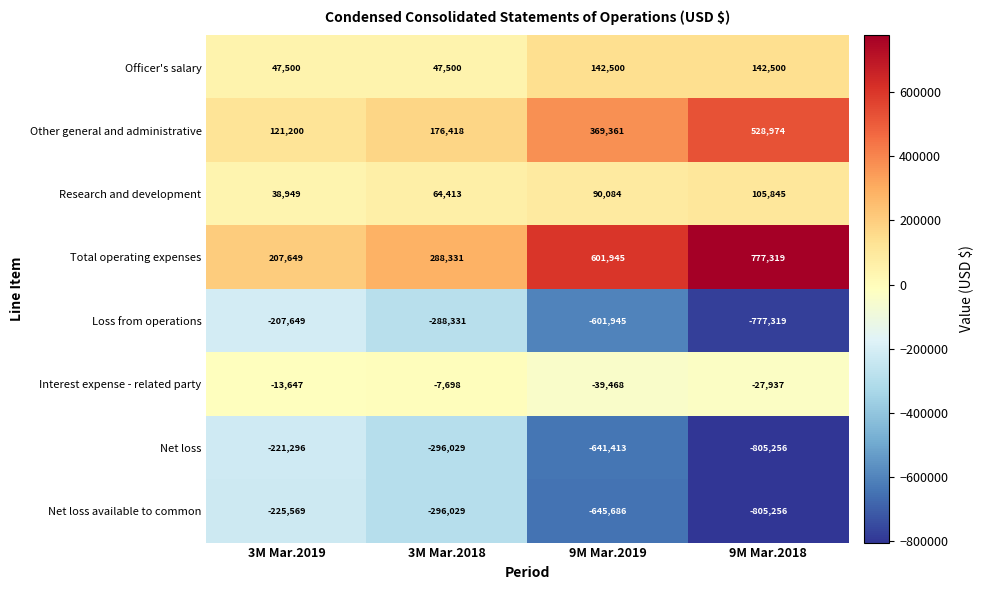

What is the total value across all series at 9M Mar.2019?

-724622